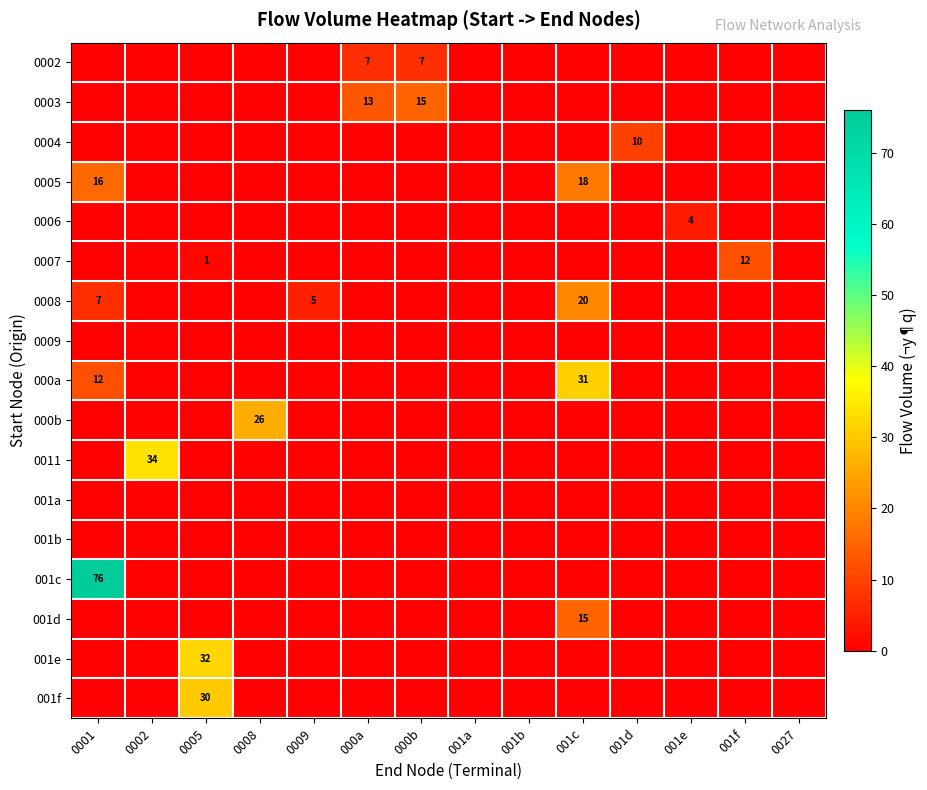

The 001d series shows 15 at 001c. True or false?

True